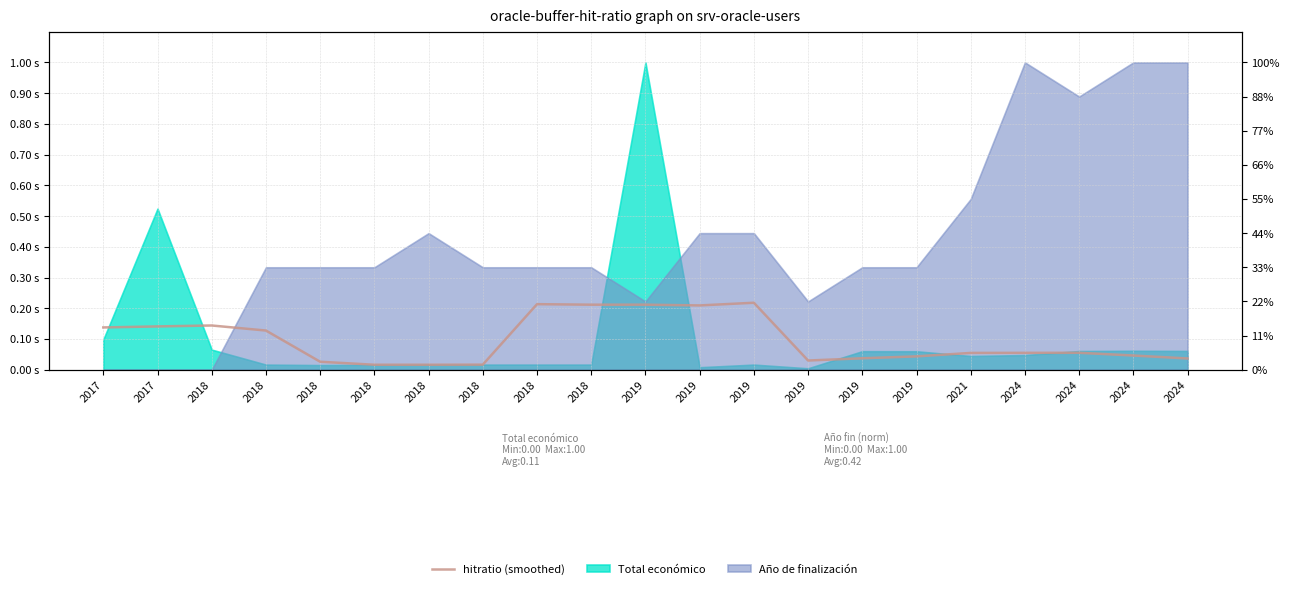

What is the difference between the maximum and second lowest values?

0.2